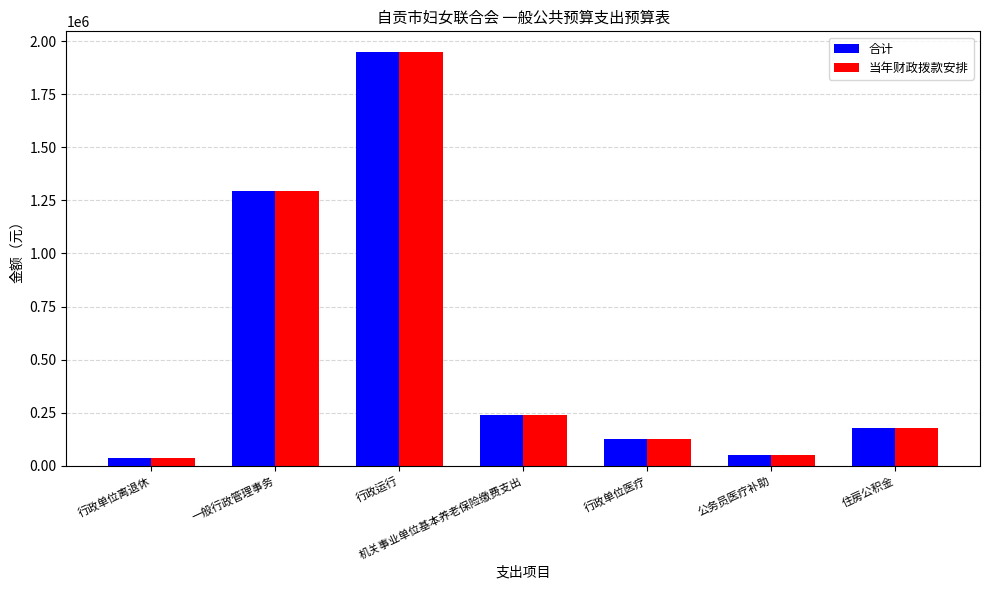

Reading left to right, transcribe all the data shown in this chart.

合计: 35320.0	1296000.0	1949282.3	239058.7	125526.0	52500.0	179322.8
当年财政拨款安排: 35320.0	1296000.0	1949282.3	239058.7	125526.0	52500.0	179322.8